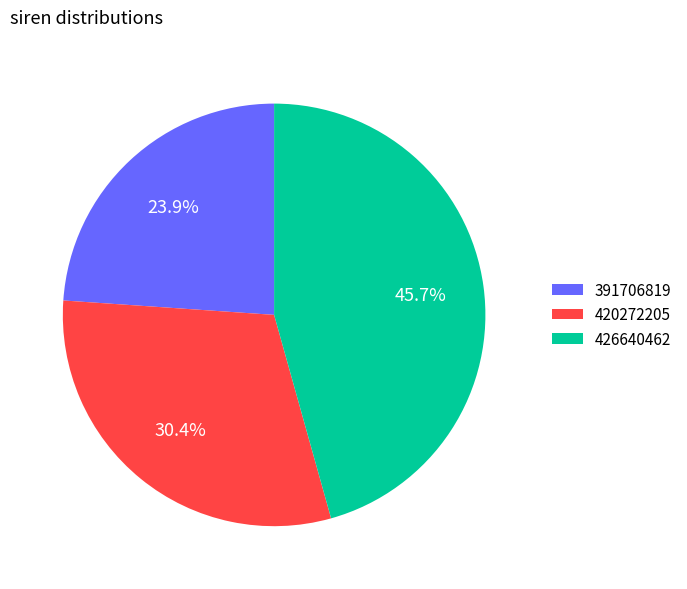

Count the number of slices in the pie.

3